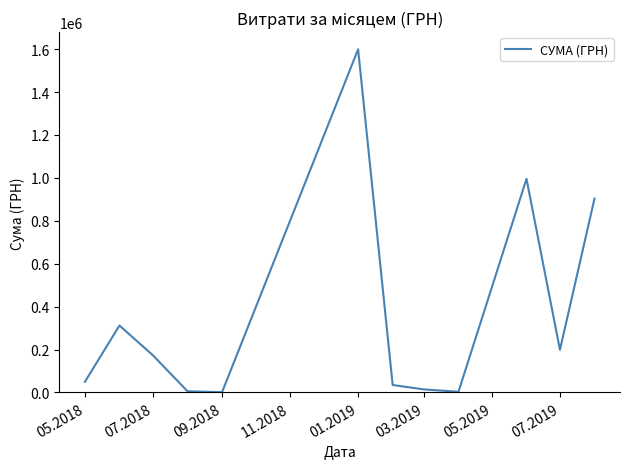

What is the greatest value displayed?

1599460.7